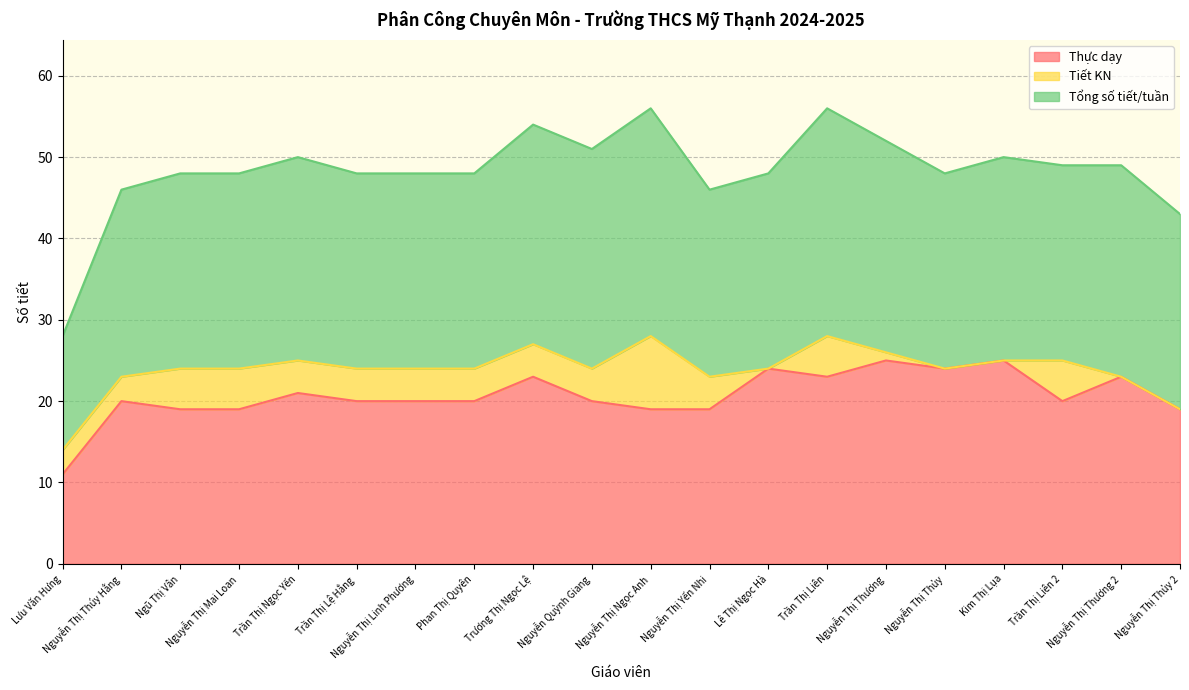

What is the maximum value for Tiết KN?

9